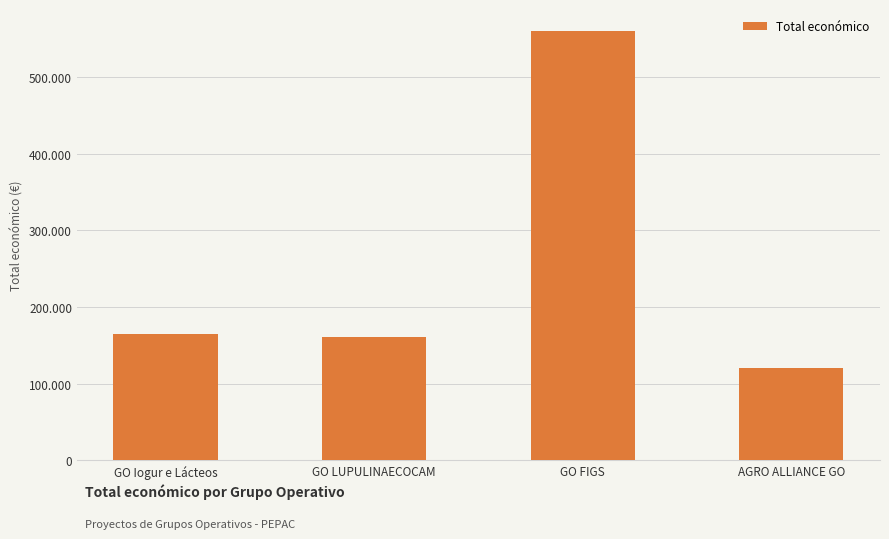

Is it true that the value at GO LUPULINAECOCAM is 161050?

True